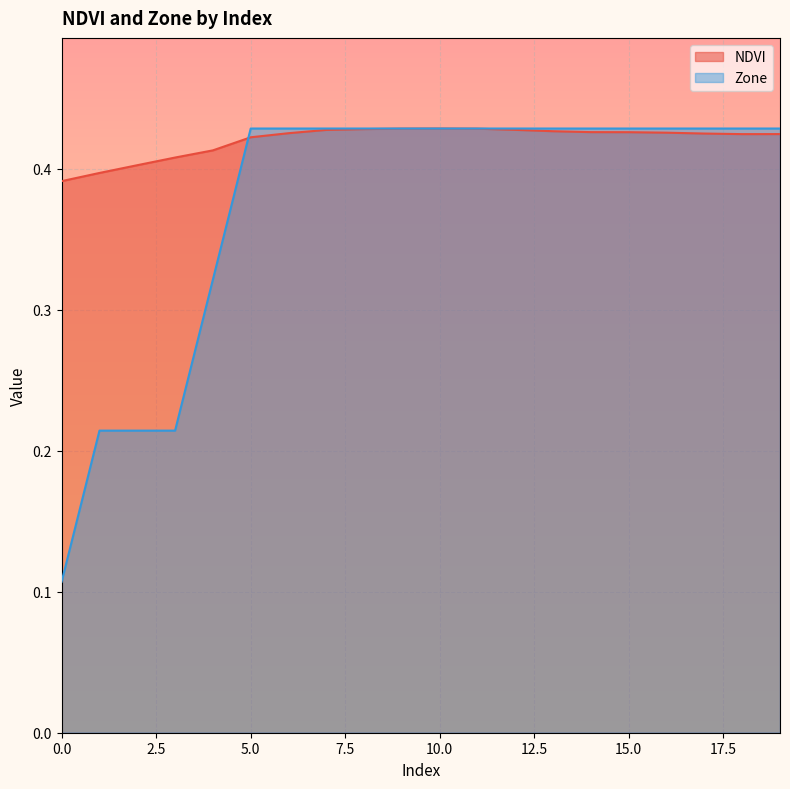

True or false: Zone has a value of 0.3 at 6.

False